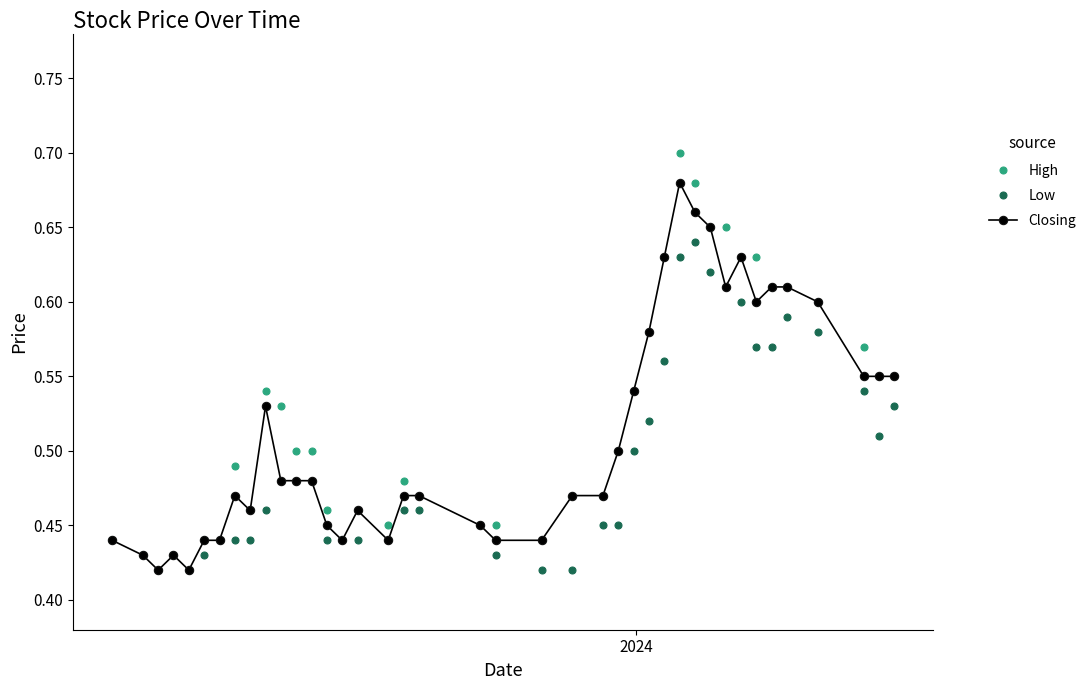

Count the Low values in the range 0 to 1.

40